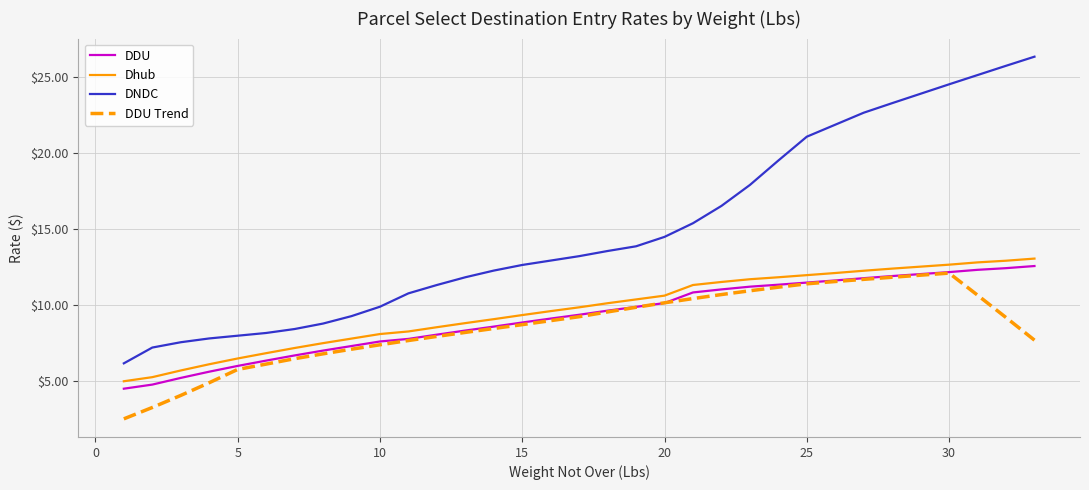

Which series has the largest total across all categories?

DNDC